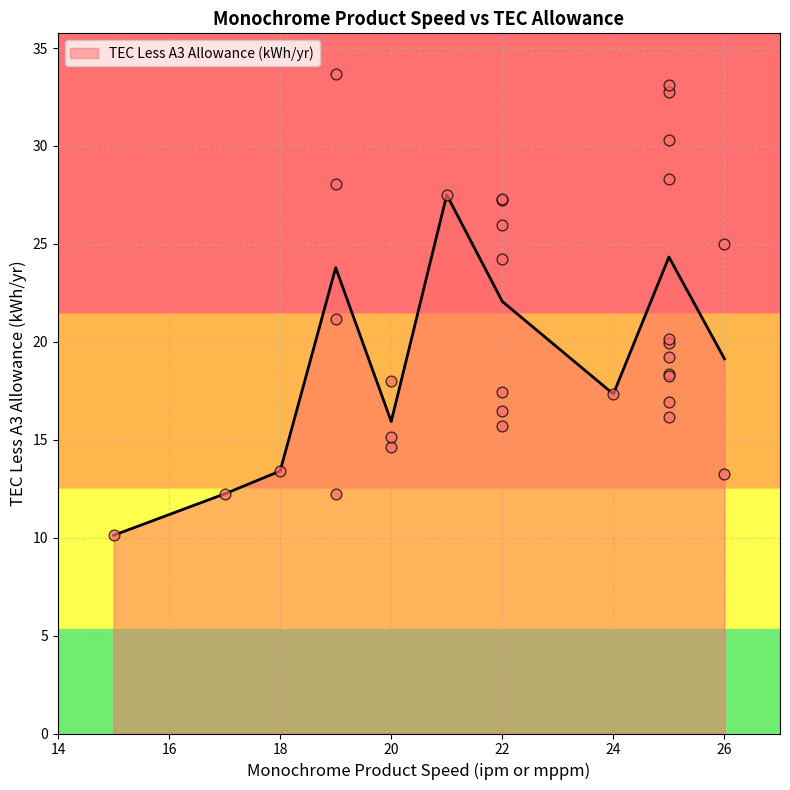

Approximately how many times larger is the value at 25 compared to 18?

2.1